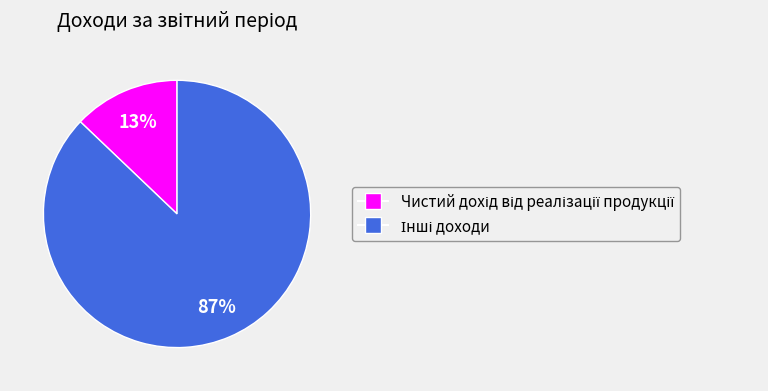

To the nearest percent, what is the difference between the largest and smallest slice percentages?

74%